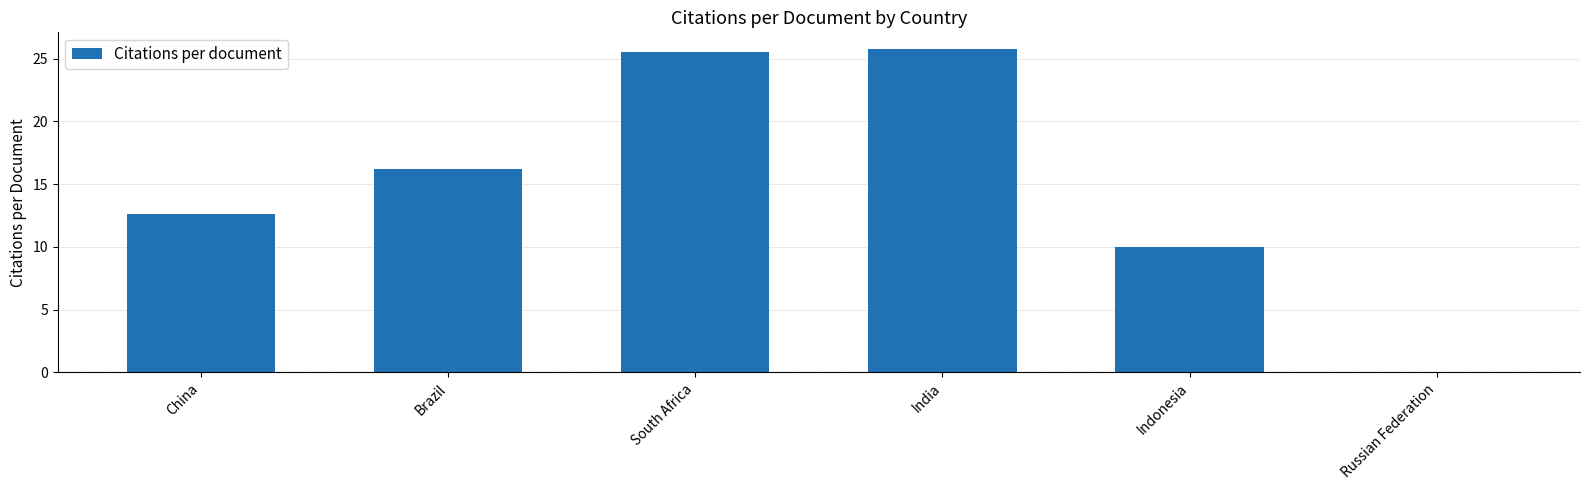

How many values are above zero?

5